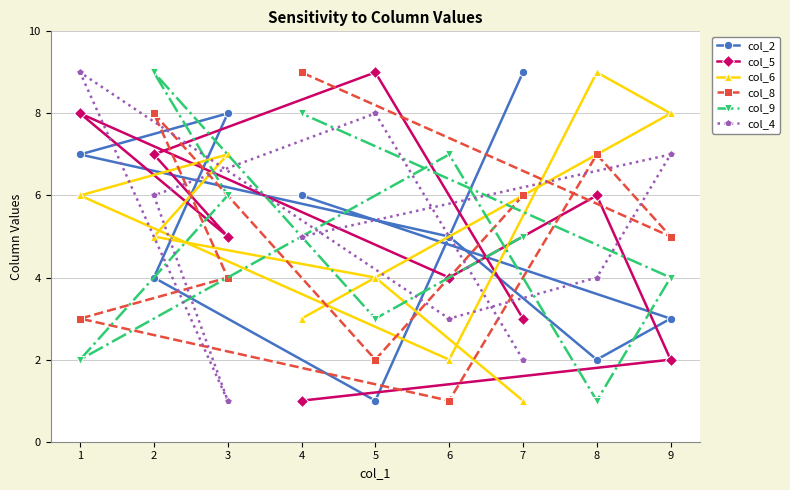

What is the sum of the col_8 values at 2 and 5?

10